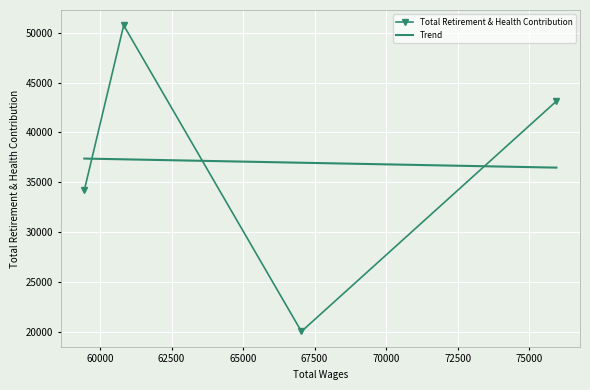

What is the value of the Total Retirement & Health Contribution point at the 3rd from the left?

20028